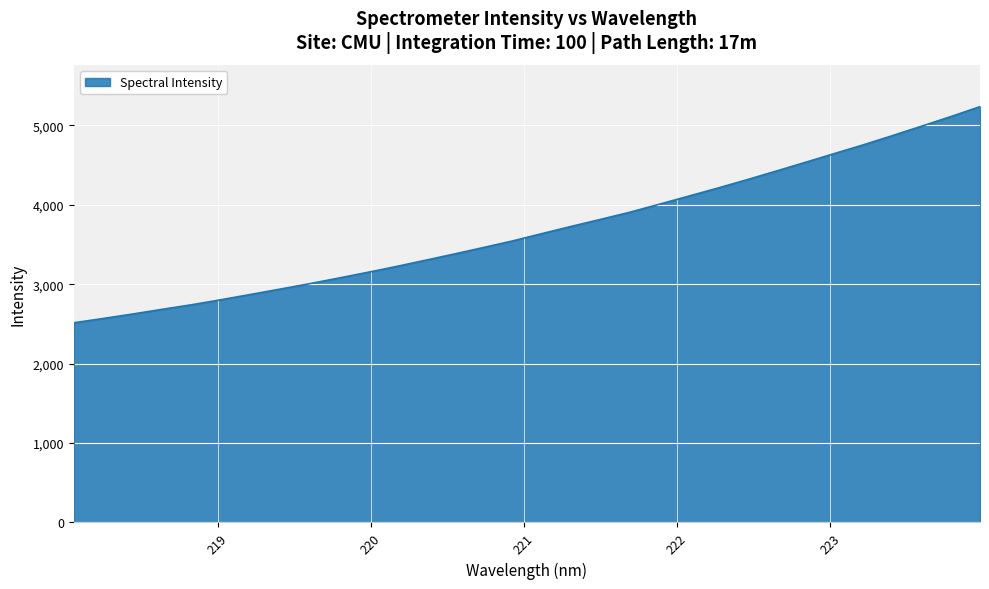

What is the greatest value displayed?

5237.3